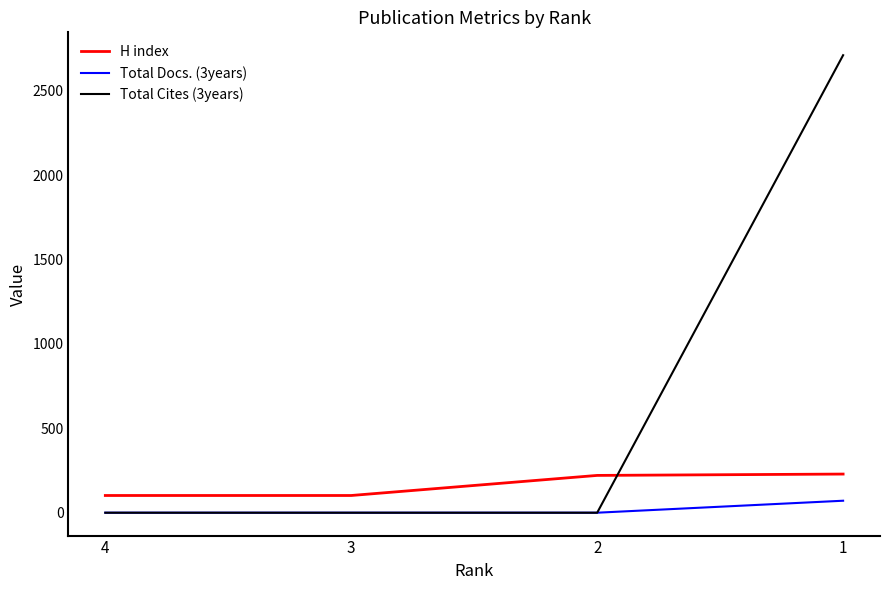

The value of H index at 2 is 221. True or false?

True